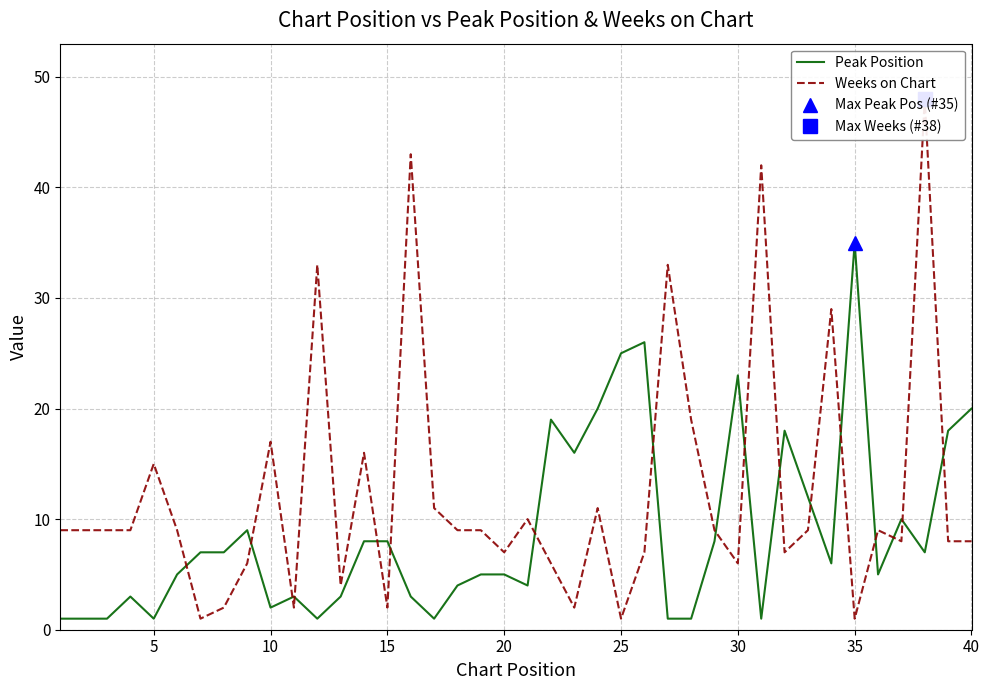

How many values in the Peak Position series exceed 6?

19